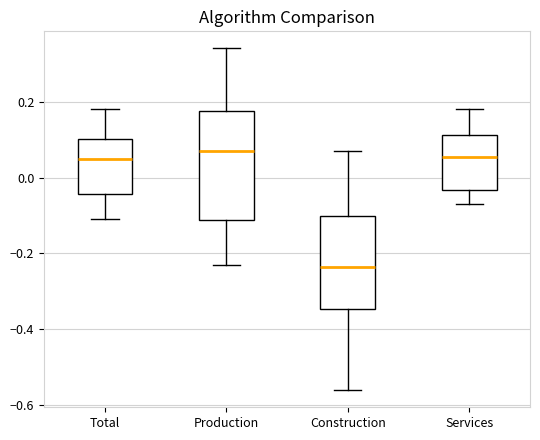

Reading left to right, read every box against the y-axis: the position of its median line, the range the box covers, and the ends of its whiskers. The values are not printed on the chart, so give them approximately, as read against the axis.

Total: median 0.06, box -0.04 to 0.10, whiskers -0.10 to 0.18
Production: median 0.08, box -0.12 to 0.18, whiskers -0.22 to 0.34
Construction: median -0.24, box -0.34 to -0.10, whiskers -0.56 to 0.08
Services: median 0.06, box -0.04 to 0.12, whiskers -0.06 to 0.18